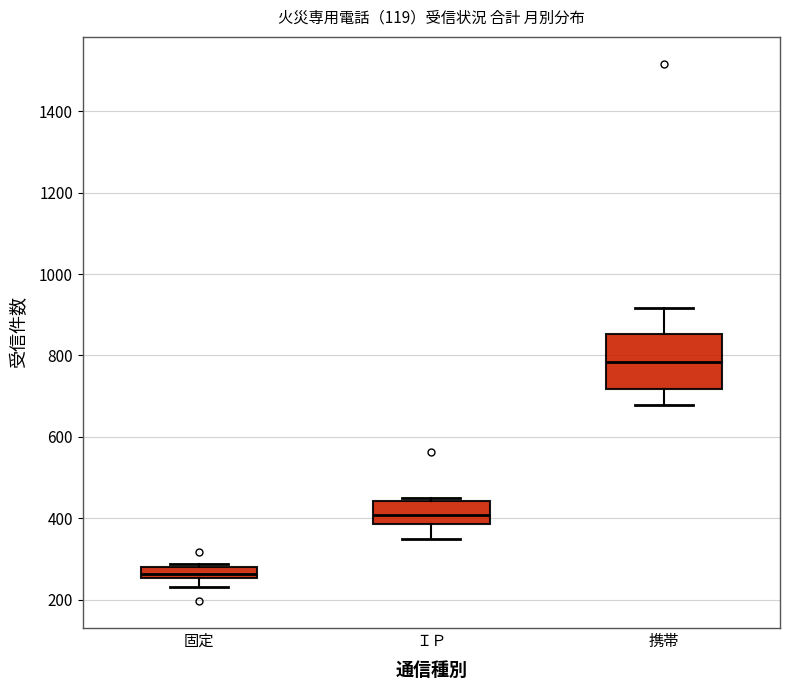

Which box is the tallest, from its lower edge to its upper edge?

携帯